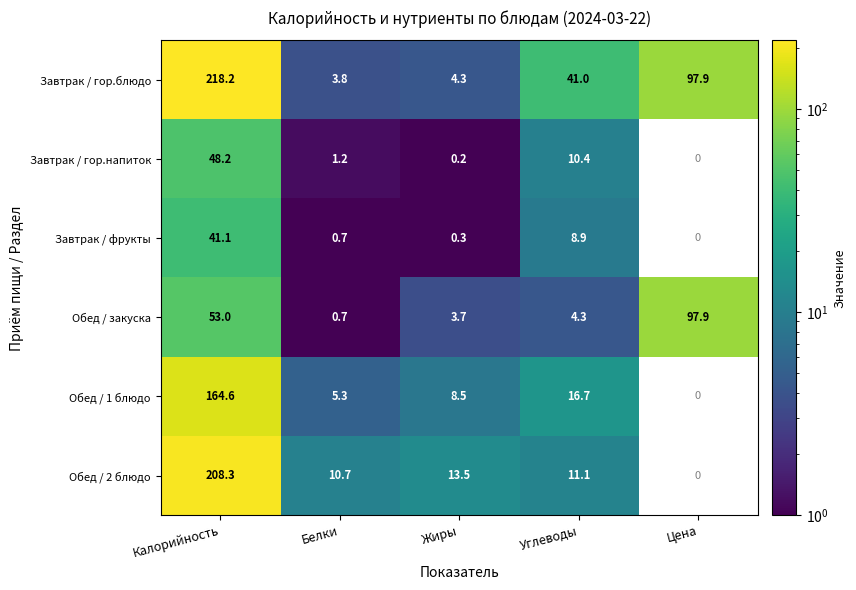

Which series changed the most between Жиры and Углеводы?

Завтрак / гор.блюдо